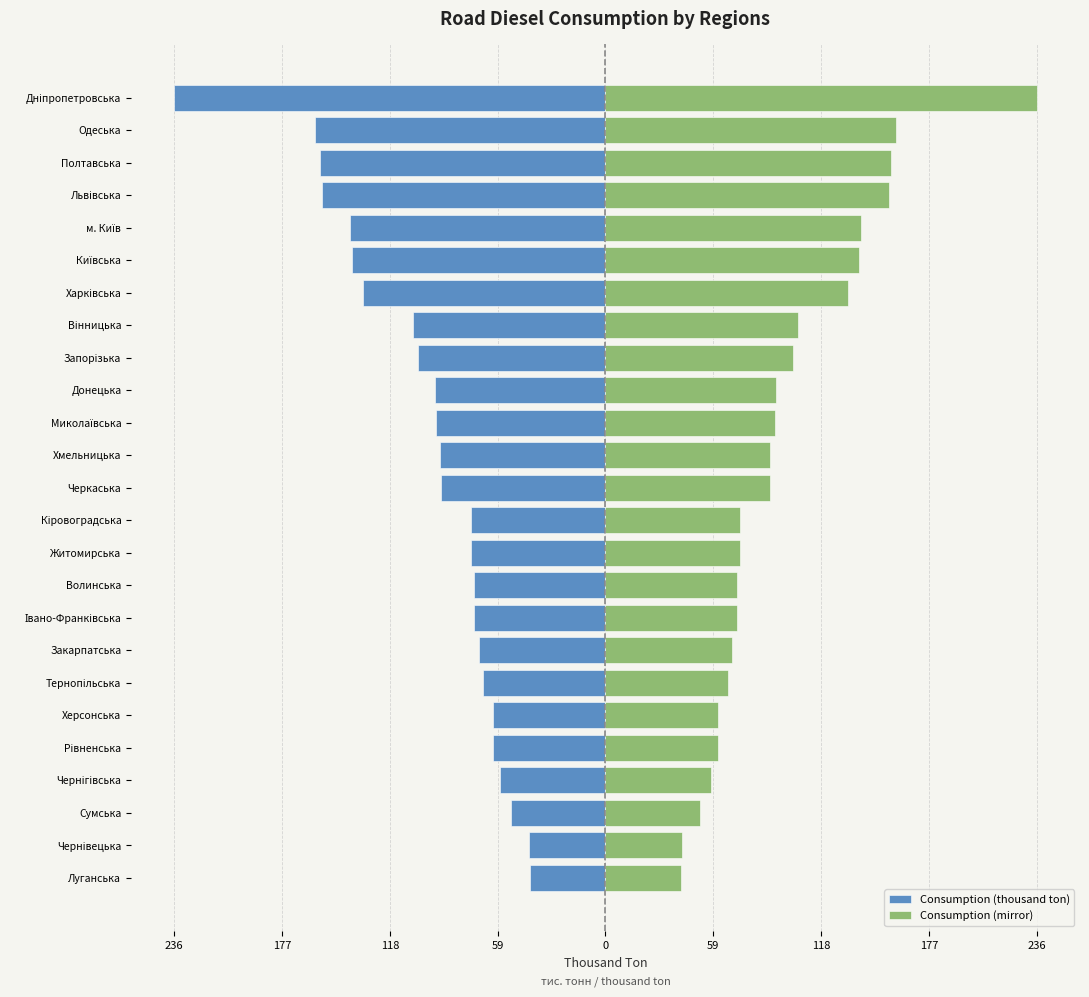

What is the value of the Consumption (thousand ton) bar at the 19th from the left?

-132.9